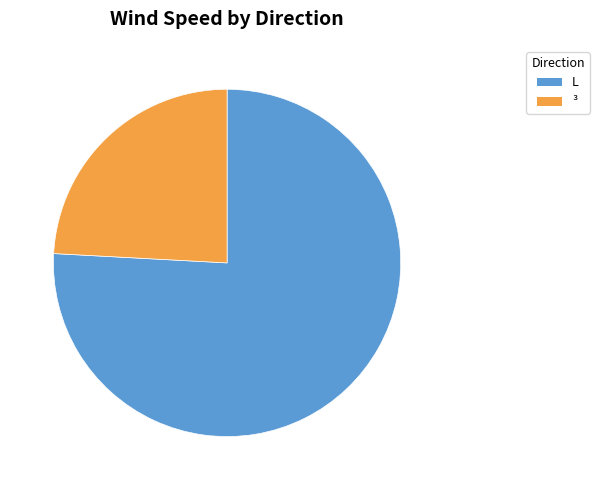

The L slice represents 9% of the pie. True or false?

False